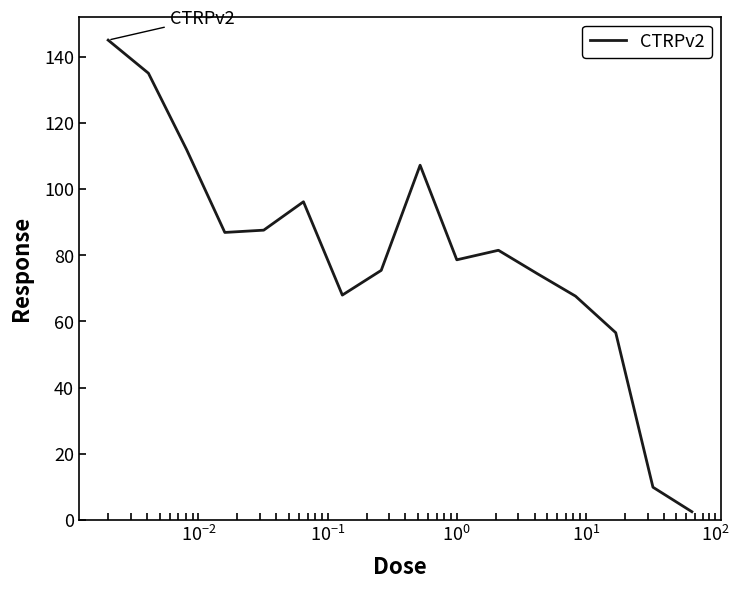

What is the minimum value shown in the chart?

2.5